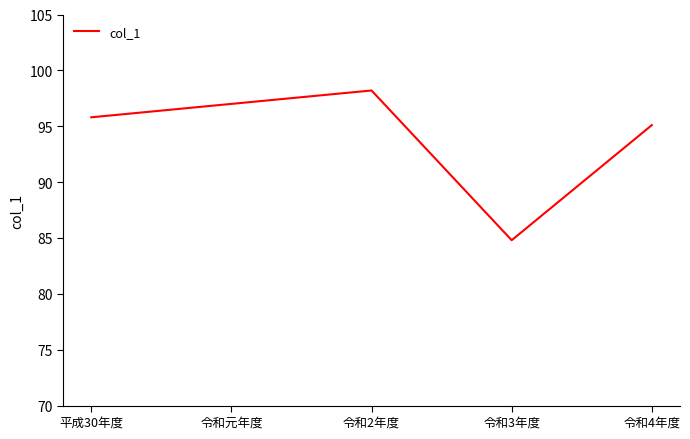

Reading left to right, extract all data points from this chart.

平成30年度=95.8	令和元年度=97.0	令和2年度=98.2	令和3年度=84.8	令和4年度=95.1